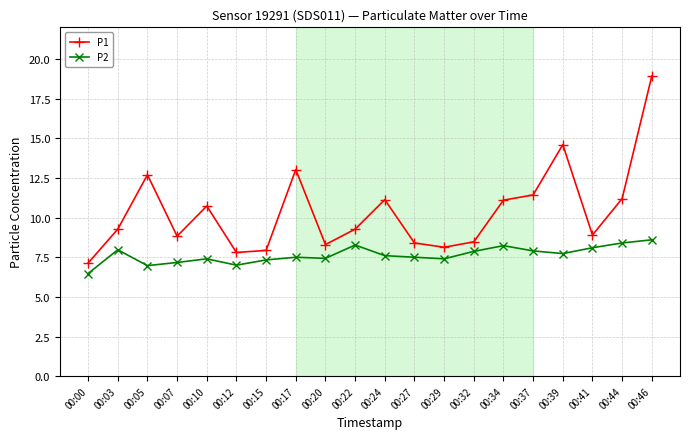

Which series has the widest spread of values?

P1